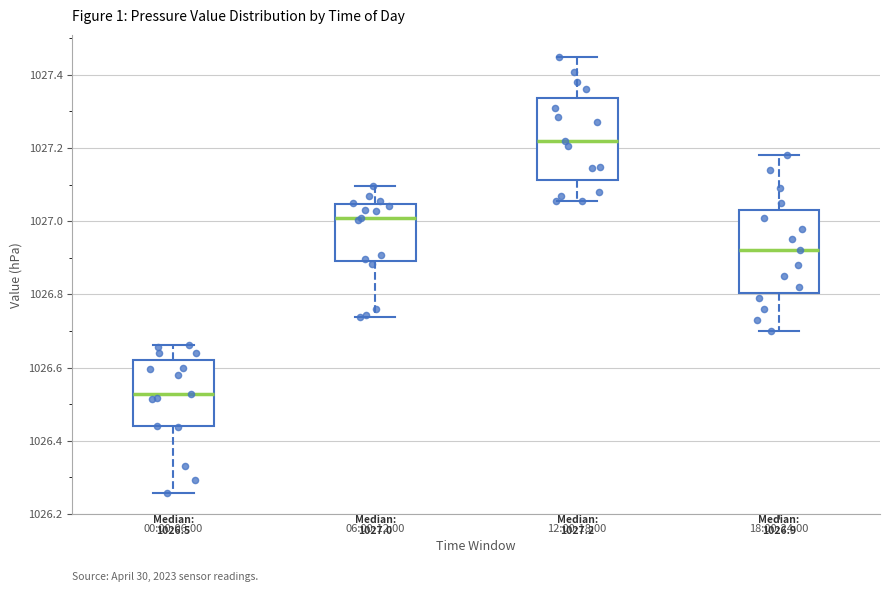

Which box's median line is the highest?

12:00-18:00